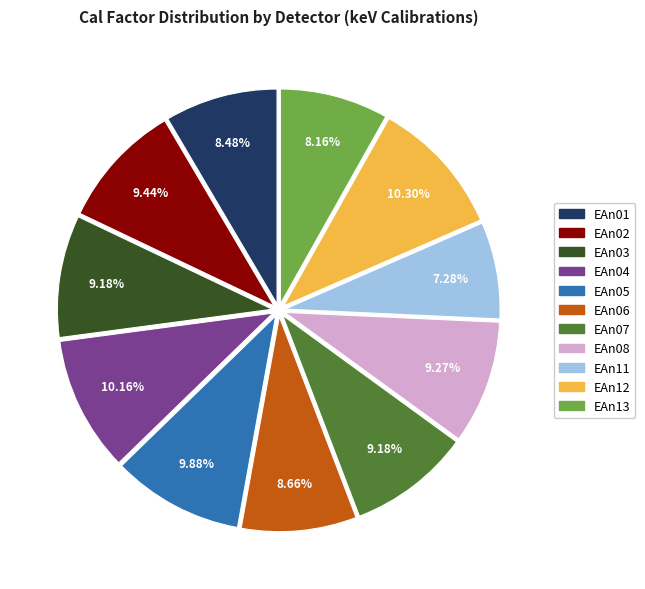

Between EAn03 and EAn01, which is larger?

EAn03